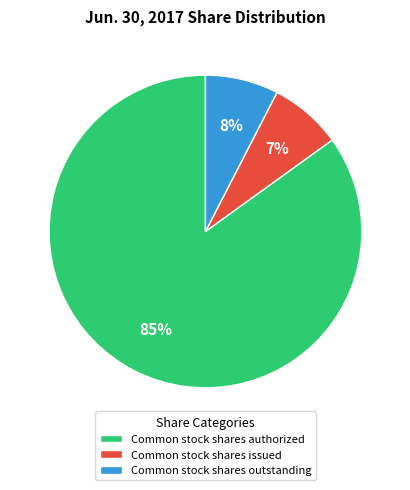

Is Common stock shares authorized the majority of the pie?

Yes